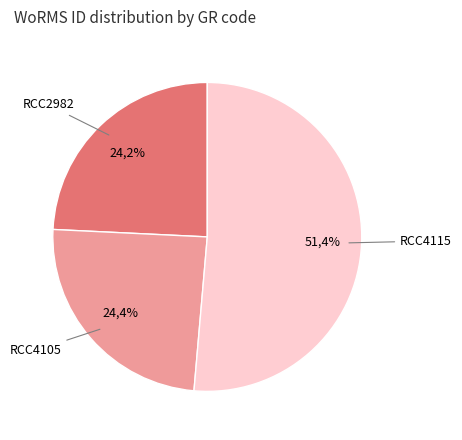

True or false: RCC4105 accounts for 24% of the total.

True